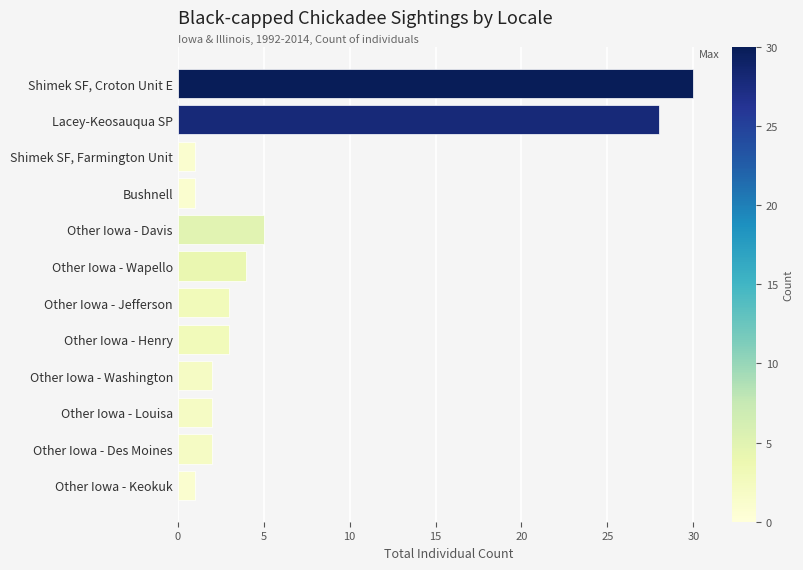

Reading top to bottom, what are all the values shown in this chart?

Shimek SF, Croton Unit E=30	Lacey-Keosauqua SP=28	Shimek SF, Farmington Unit=1	Bushnell=1	Other Iowa - Davis=5	Other Iowa - Wapello=4	Other Iowa - Jefferson=3	Other Iowa - Henry=3	Other Iowa - Washington=2	Other Iowa - Louisa=2	Other Iowa - Des Moines=2	Other Iowa - Keokuk=1